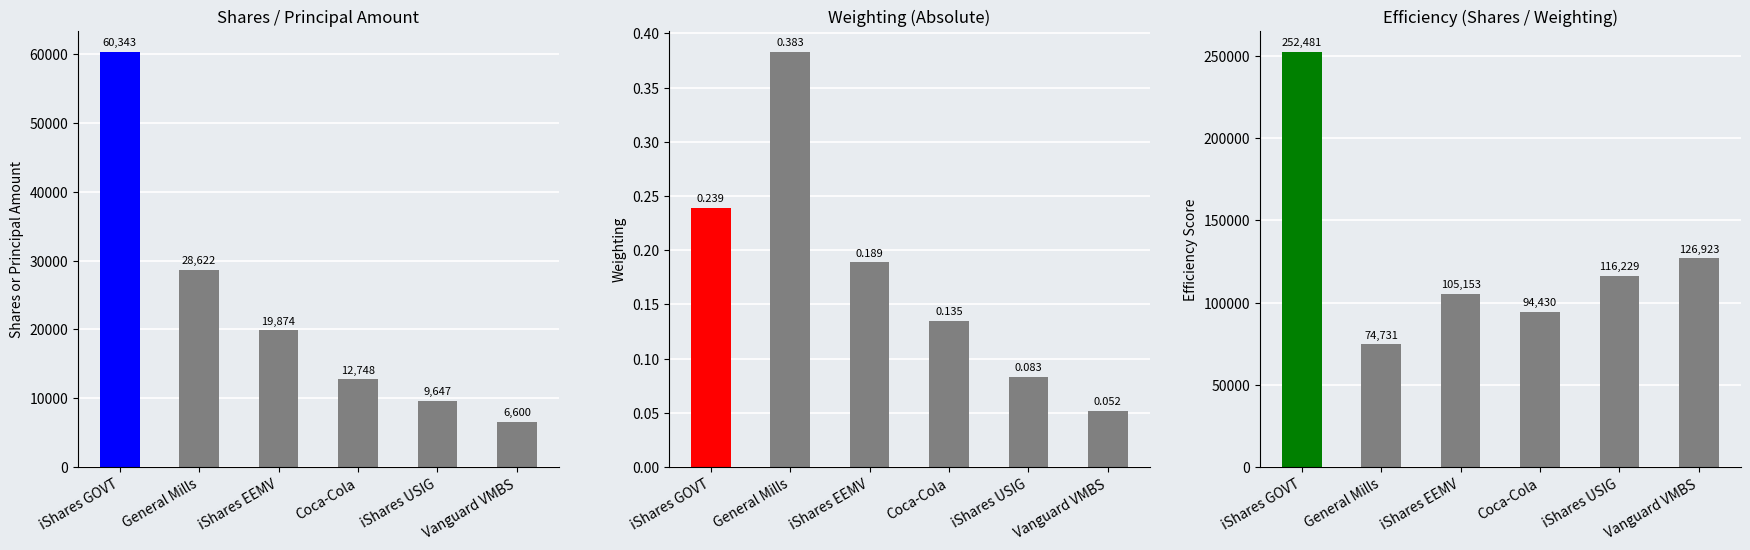

At iShares EEMV, list the series in order from largest to smallest.

Efficiency (Shares/Weighting), Shares or Principal Amount, Weighting